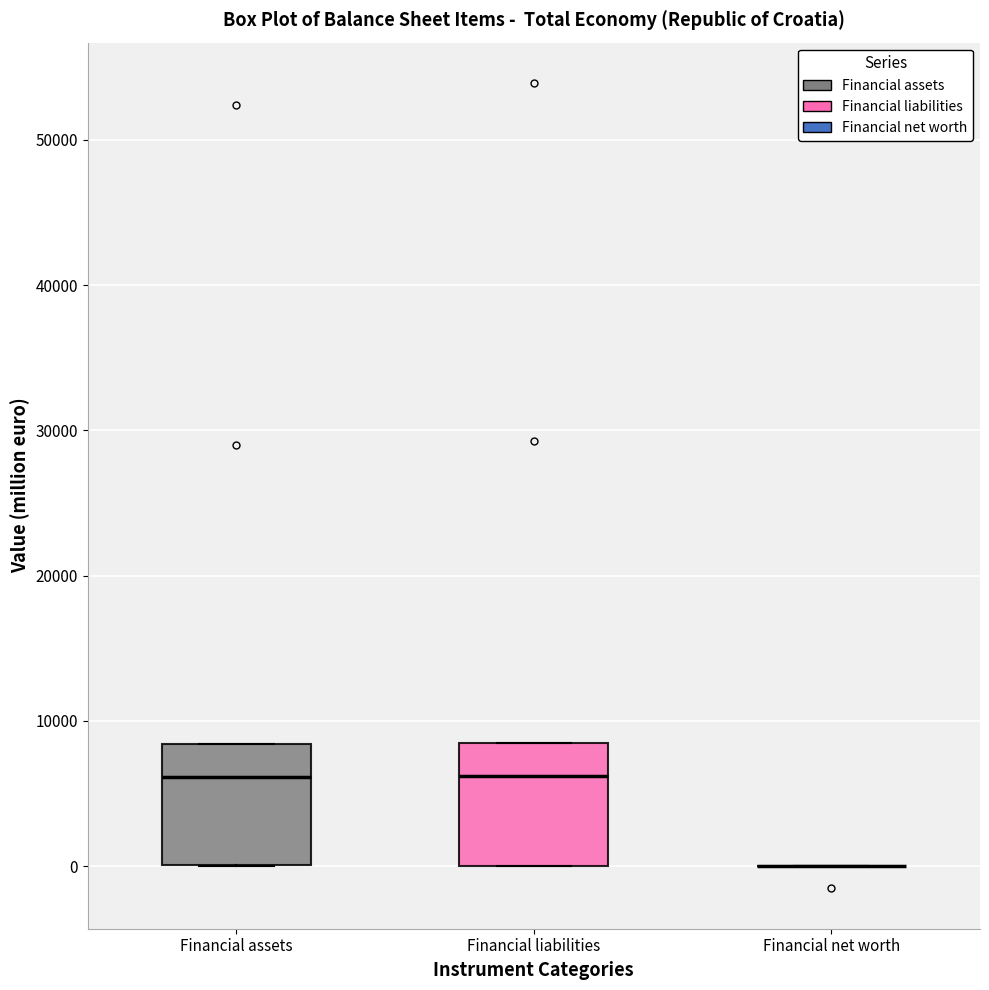

Where is the lower edge of the box for Financial assets on the y-axis? The values are not printed on the chart, so give them approximately, as read against the axis.

0